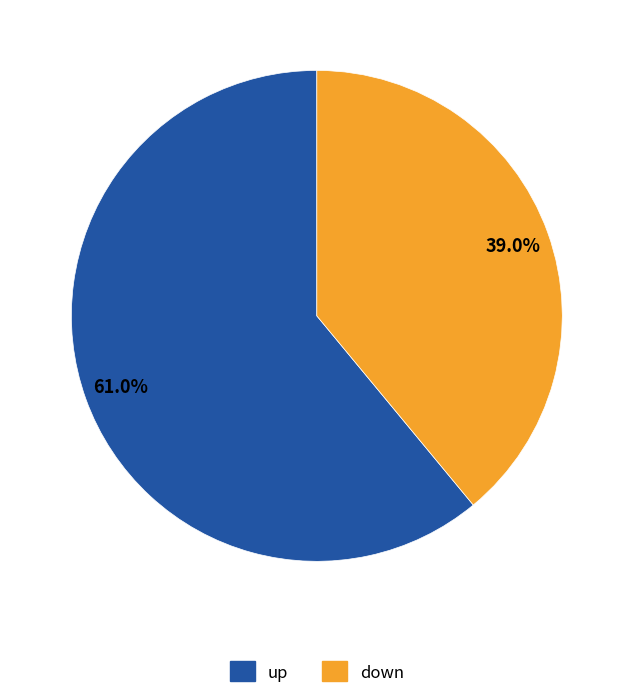

Rank the categories by value from highest to lowest.

up, down